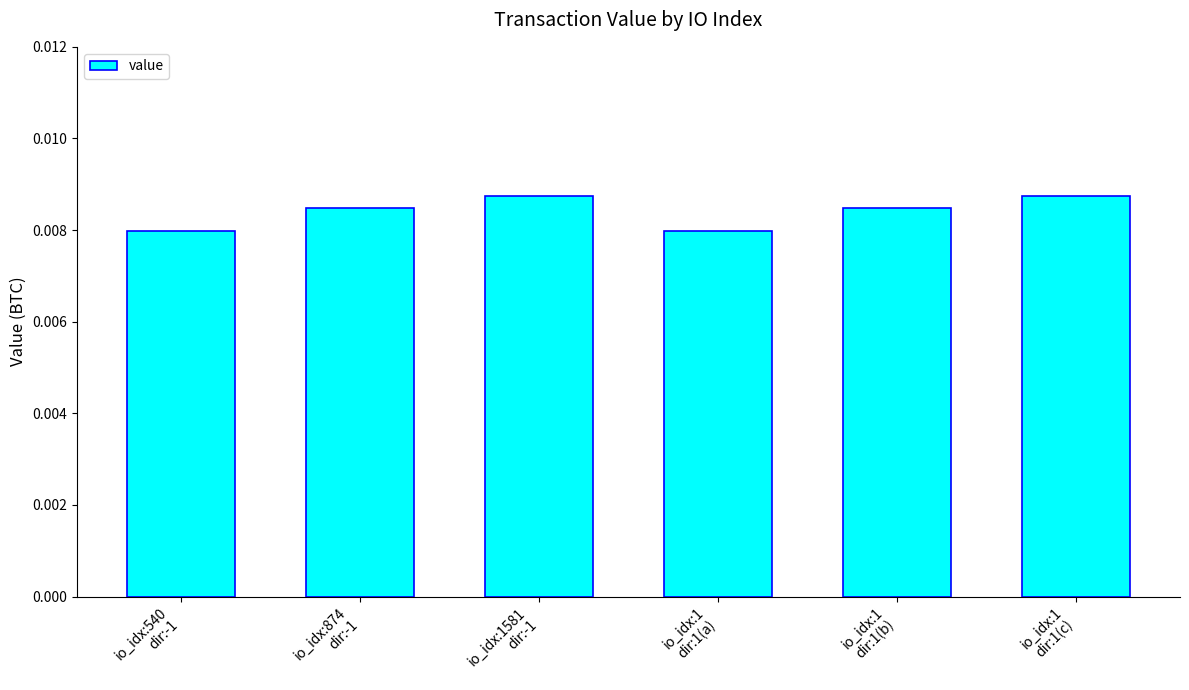

Count the values in the range 0 to 1.

6